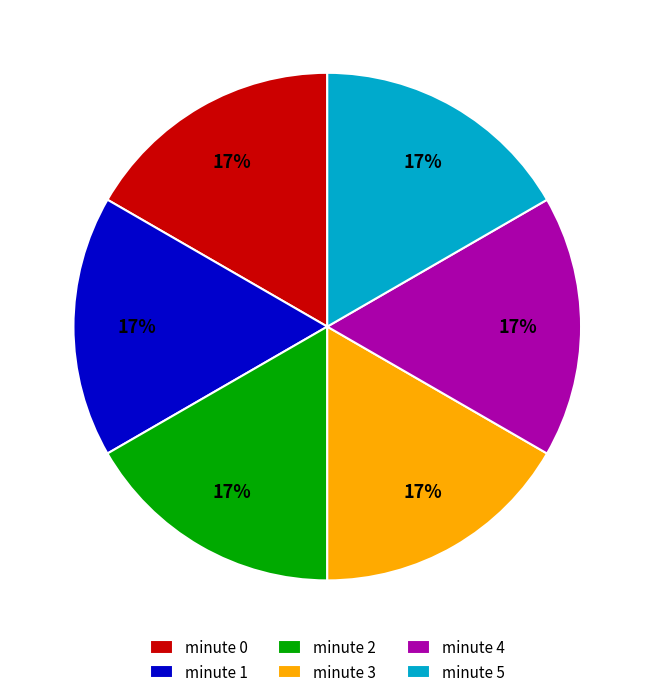

Count the number of slices in the pie.

6